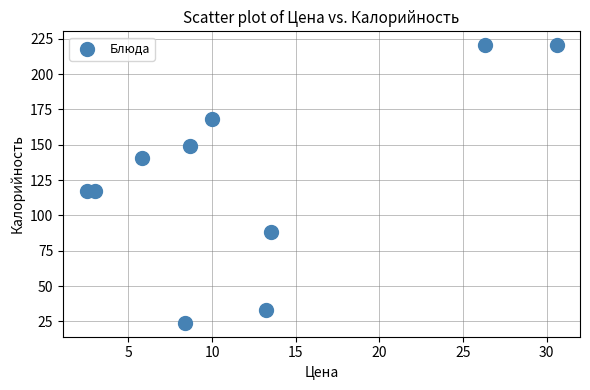

What is the range of X values (max minus min)?

28.1